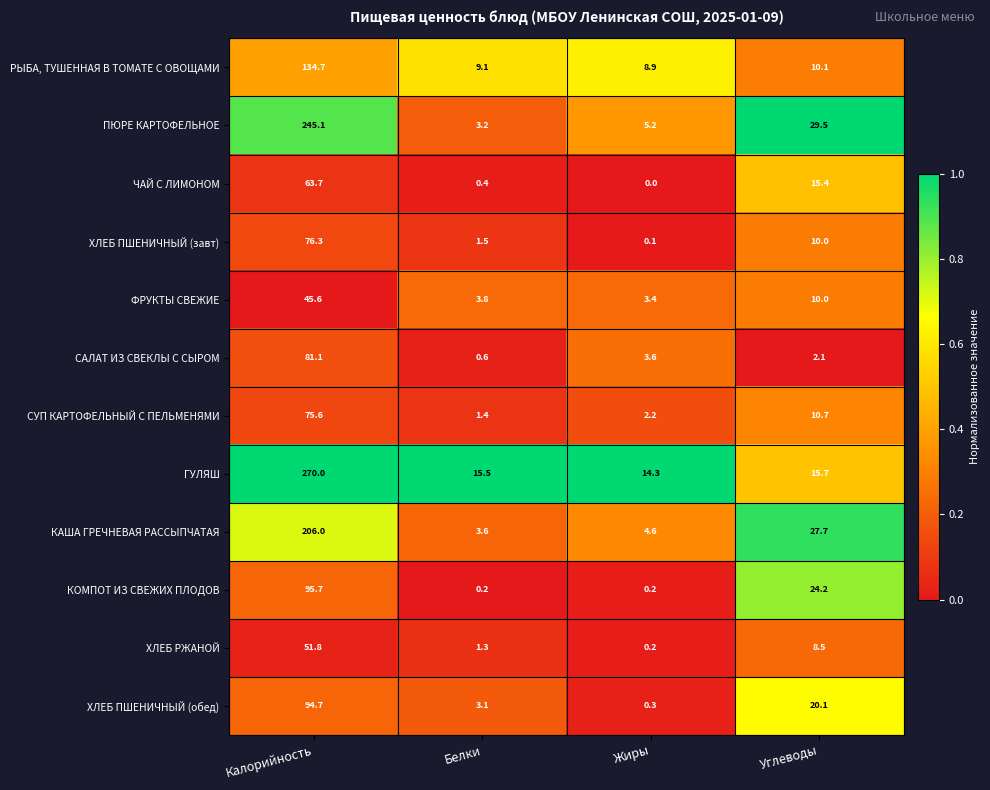

What is the sum of the РЫБА, ТУШЕННАЯ В ТОМАТЕ С ОВОЩАМИ values at Жиры and Калорийность?

143.6